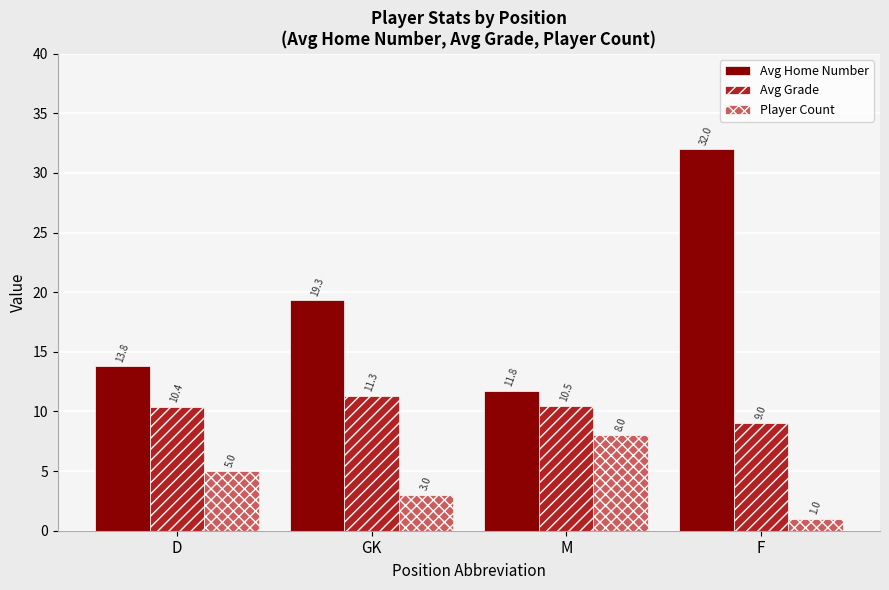

What is the highest value of the Avg Grade series?

11.3